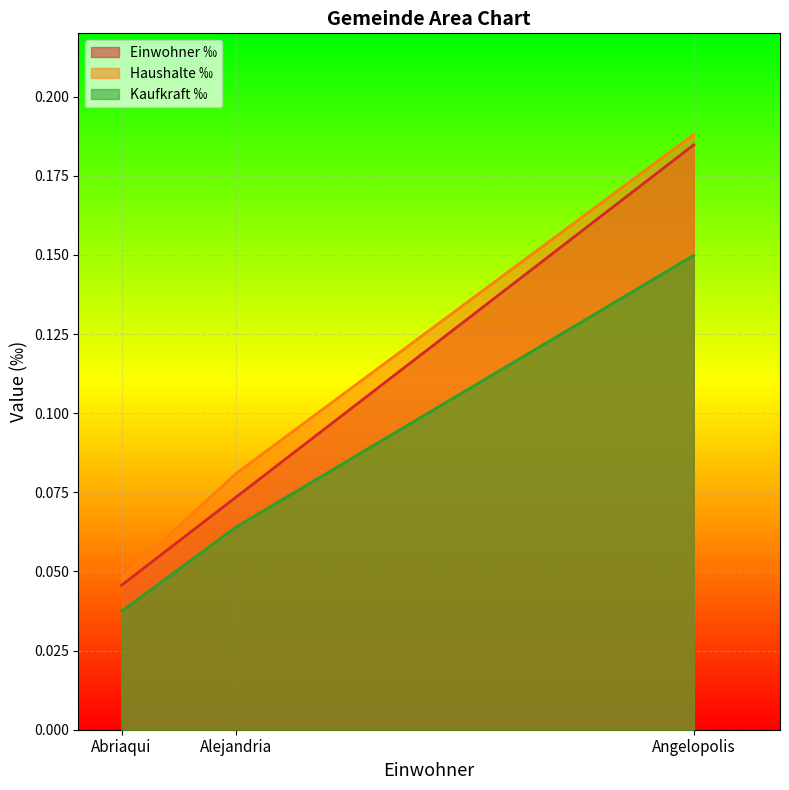

The value of Einwohner ‰ at Alejandria is 0.1. True or false?

False